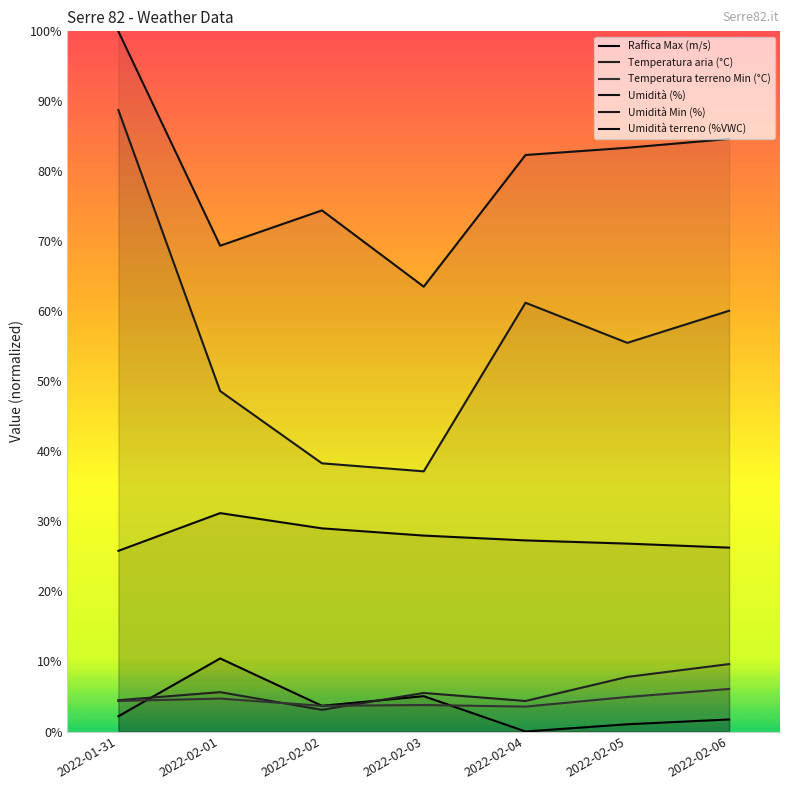

Reading left to right, list all the values displayed in this chart.

Raffica Max (m/s): 2.2	10.4	3.7	5.0	0.0	1.0	1.7
Temperatura aria (°C): 4.5	5.6	3.1	5.5	4.4	7.8	9.6
Temperatura terreno Min (°C): 4.4	4.7	3.7	3.8	3.6	4.9	6.1
Umidità (%): 100.0	69.4	74.4	63.5	82.3	83.4	84.6
Umidità Min (%): 88.8	48.6	38.3	37.2	61.2	55.5	60.1
Umidità terreno (%VWC): 25.8	31.2	29.0	28.0	27.3	26.8	26.3